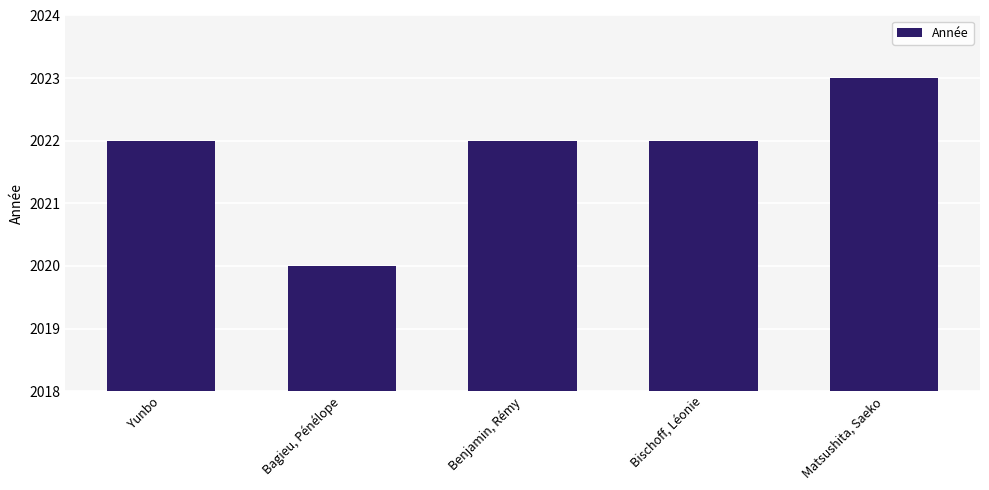

What is the label of the 2nd bar from the left?

Bagieu, Pénélope